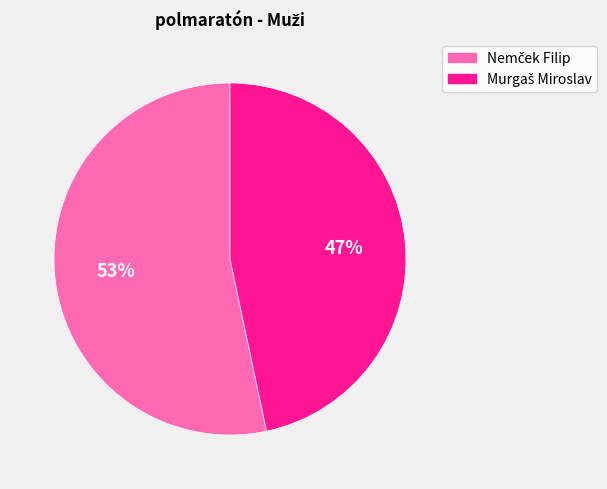

Is there any slice that represents more than half of the pie?

Yes